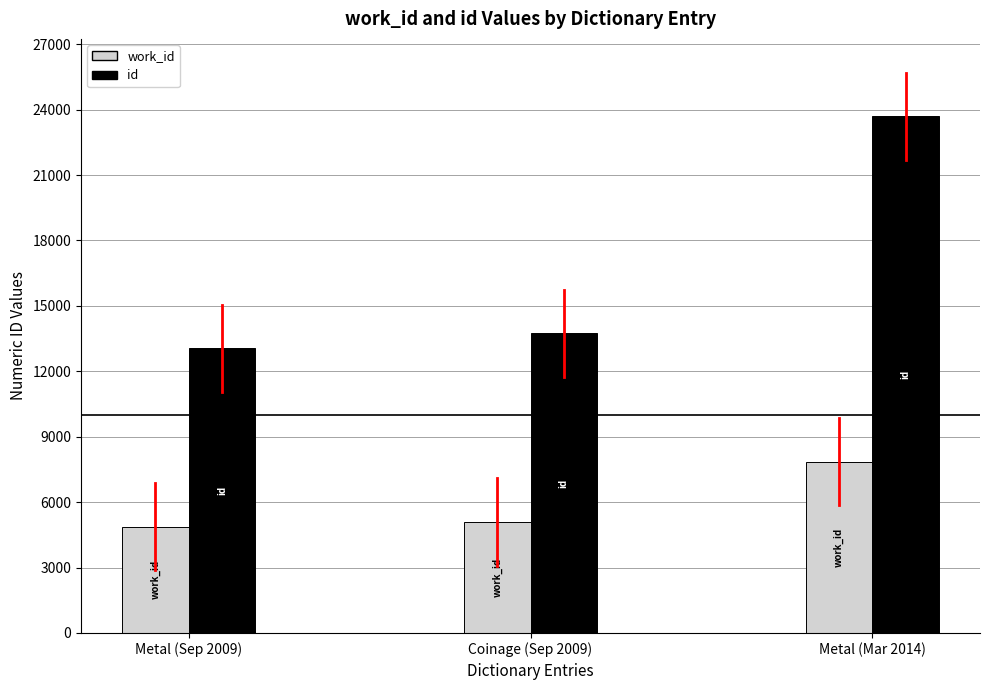

Which category has the lowest value in the id series?

Metal (Sep 2009)